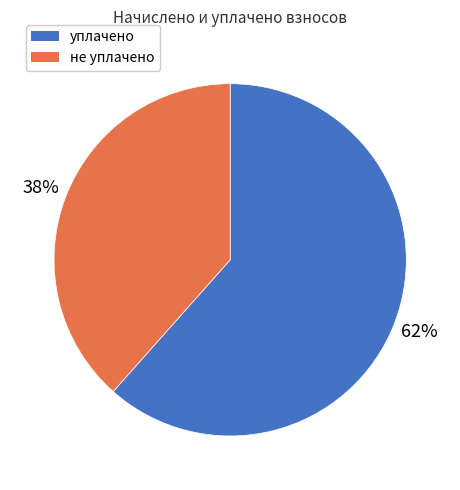

To the nearest percent, what is the average slice percentage?

50%